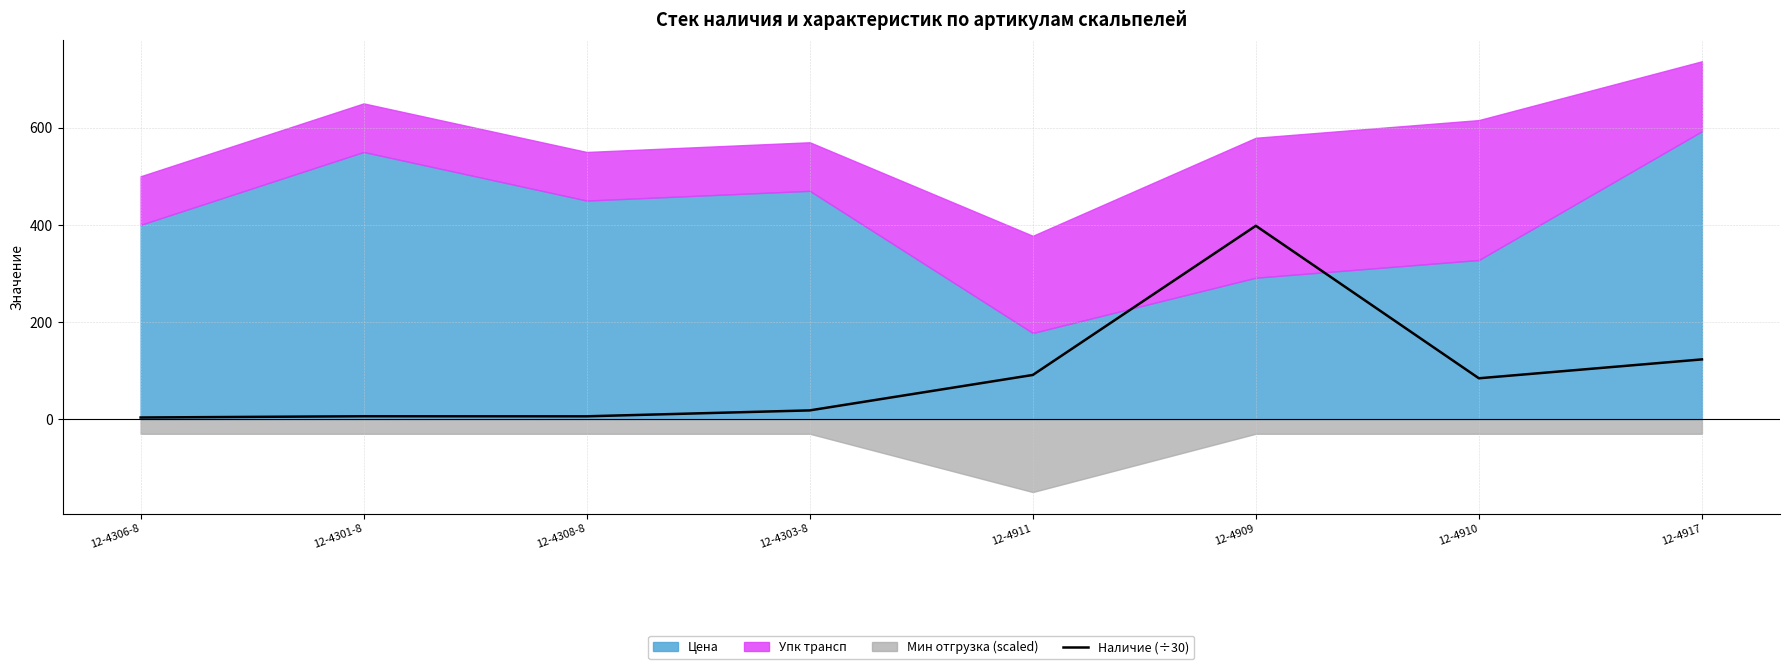

What is the sum of all values?

729.9